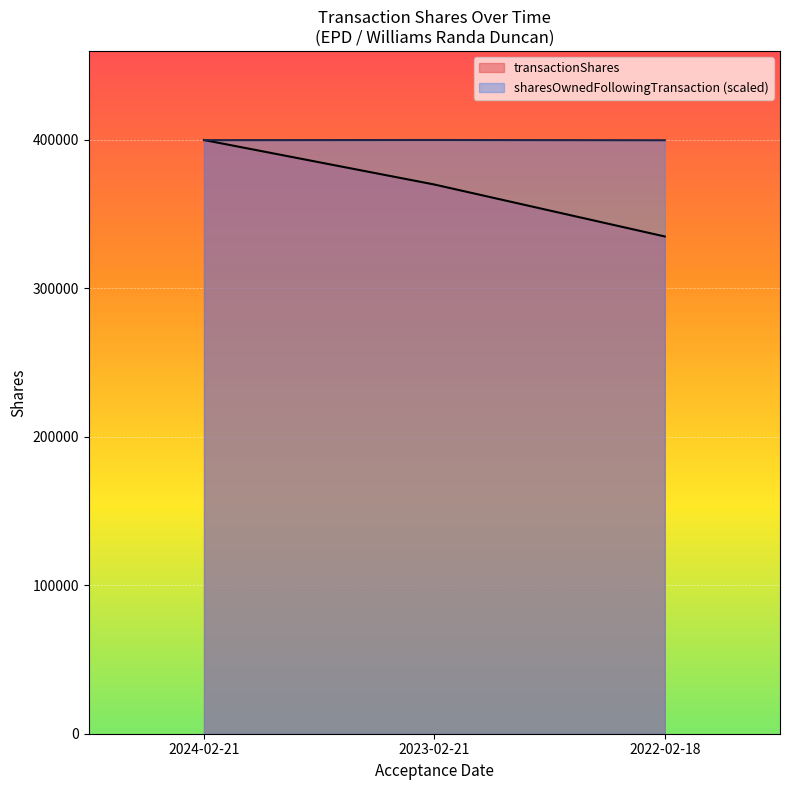

The sharesOwnedFollowingTransaction series shows 700139.3 at 2023-02-21. True or false?

False